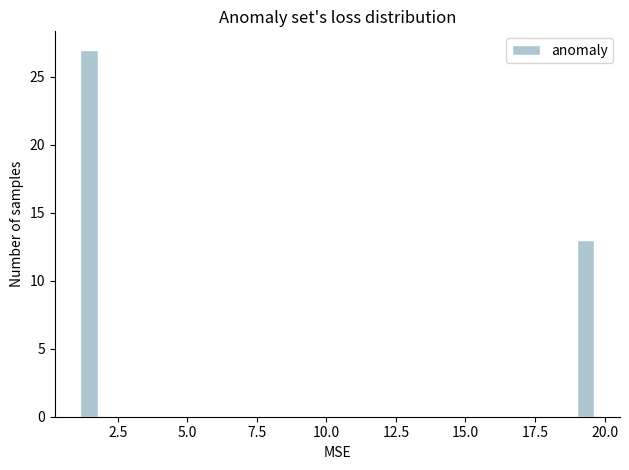

Around what value on the x-axis is the tallest bar? Give the approximate position of its centre, as read against the axis.

1.5